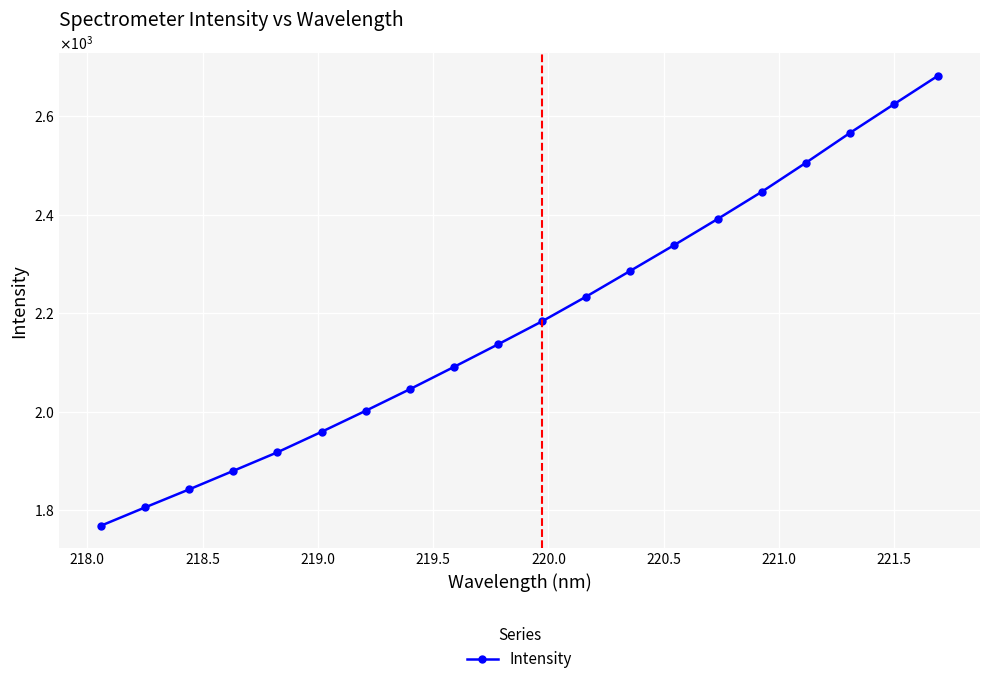

Reading right to left, transcribe all the data shown in this chart.

2682.4	2624.6	2566.2	2505.6	2446.7	2391.6	2337.9	2285.3	2233.1	2182.9	2136.2	2090.3	2045.1	2001.3	1958.6	1917.2	1879.4	1841.9	1805.2	1768.1